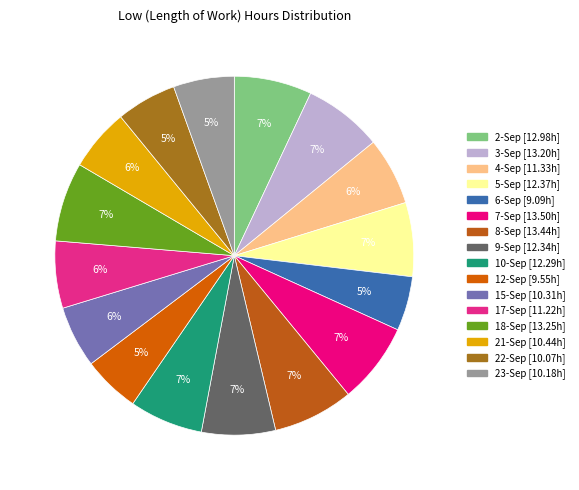

To the nearest percent, what percentage of the pie is 6-Sep?

5%